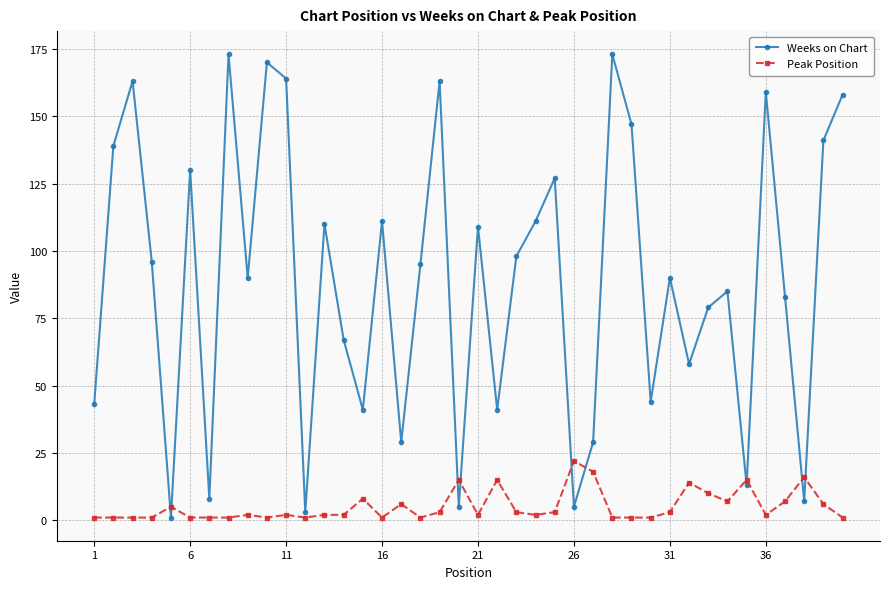

Does the chart have visible grid lines?

Yes